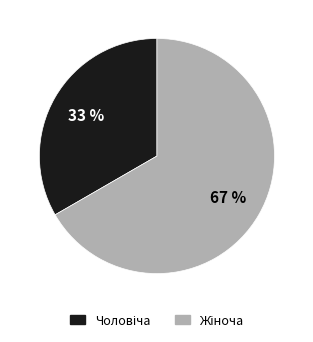

Is there a majority slice in this chart?

Yes